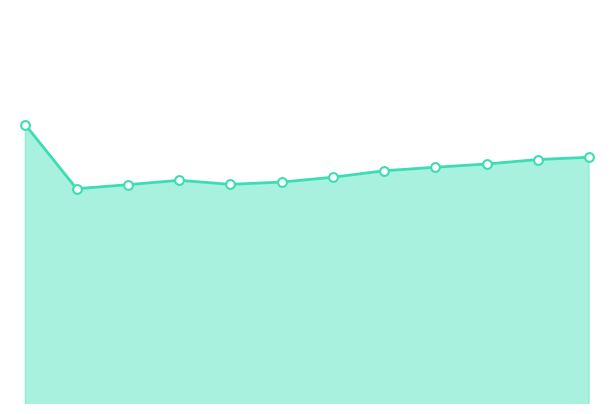

How many lines are shown in the chart?

1